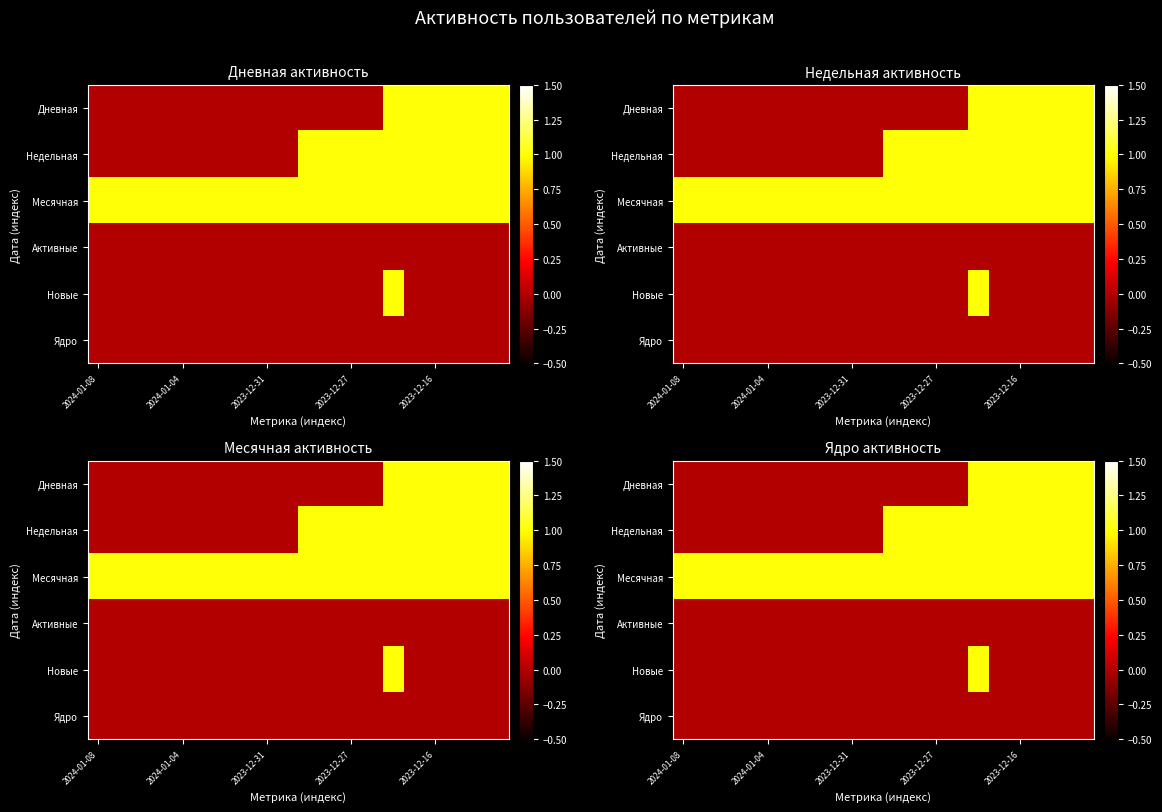

List the series in order of their peak value, lowest first.

Активные, Ядро, Дневная, Недельная, Месячная, Новые